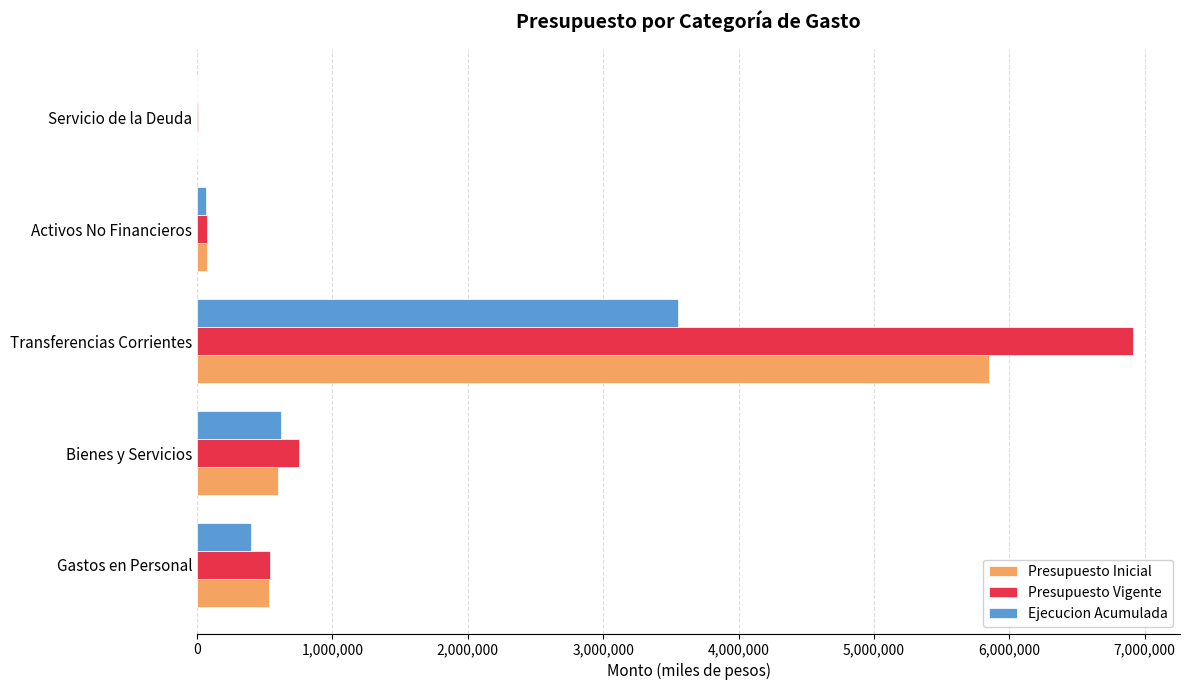

The Presupuesto Vigente series shows 6914850 at Transferencias Corrientes. True or false?

True